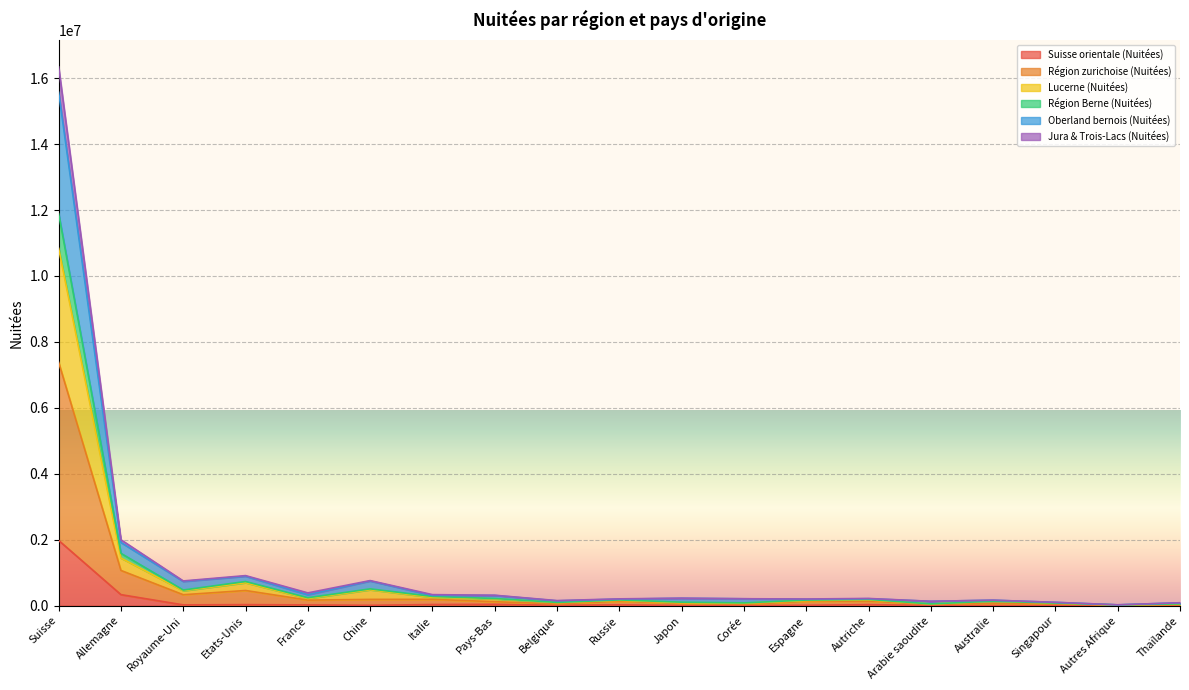

At which category is the sum across all series the highest?

Suisse